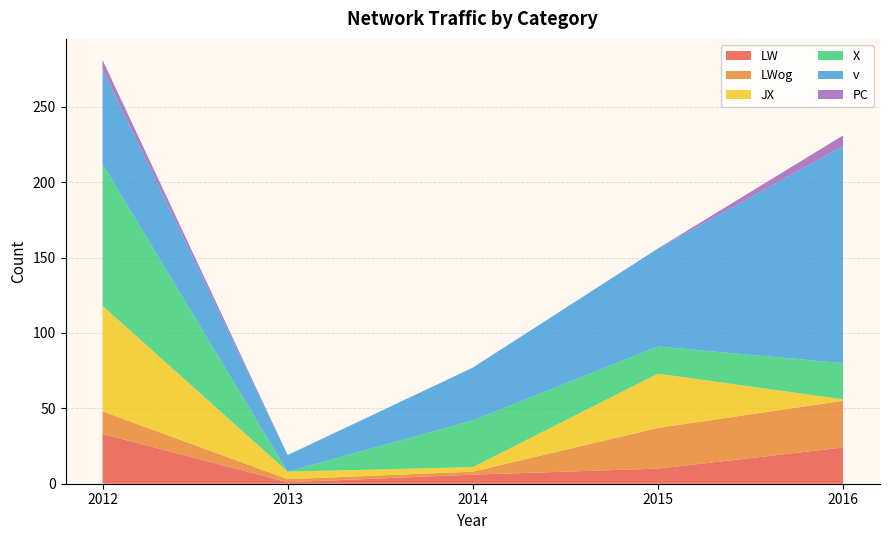

Reading left to right, transcribe all the data shown in this chart.

LW: 2012=33	2013=1	2014=6	2015=10	2016=24
LWog: 2012=15	2013=2	2014=2	2015=27	2016=31
JX: 2012=70	2013=5	2014=3	2015=36	2016=1
X: 2012=94	2013=0	2014=31	2015=18	2016=24
v: 2012=63	2013=11	2014=35	2015=65	2016=144
PC: 2012=6	2013=0	2014=0	2015=0	2016=7